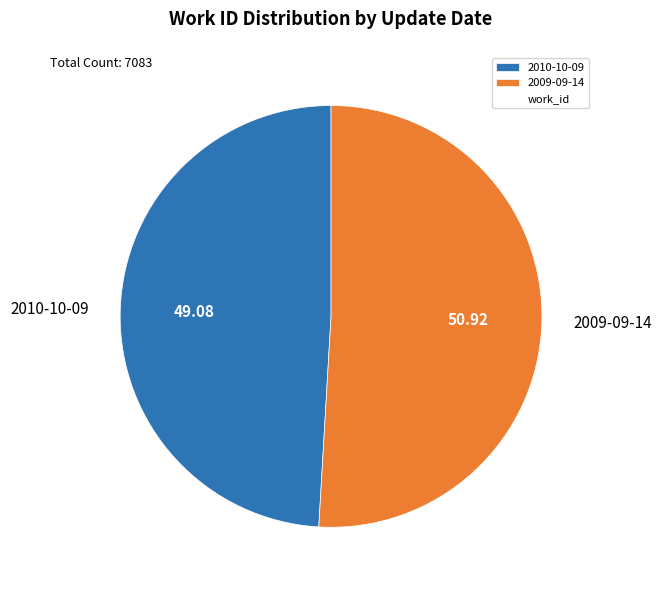

Is there a majority slice in this chart?

Yes